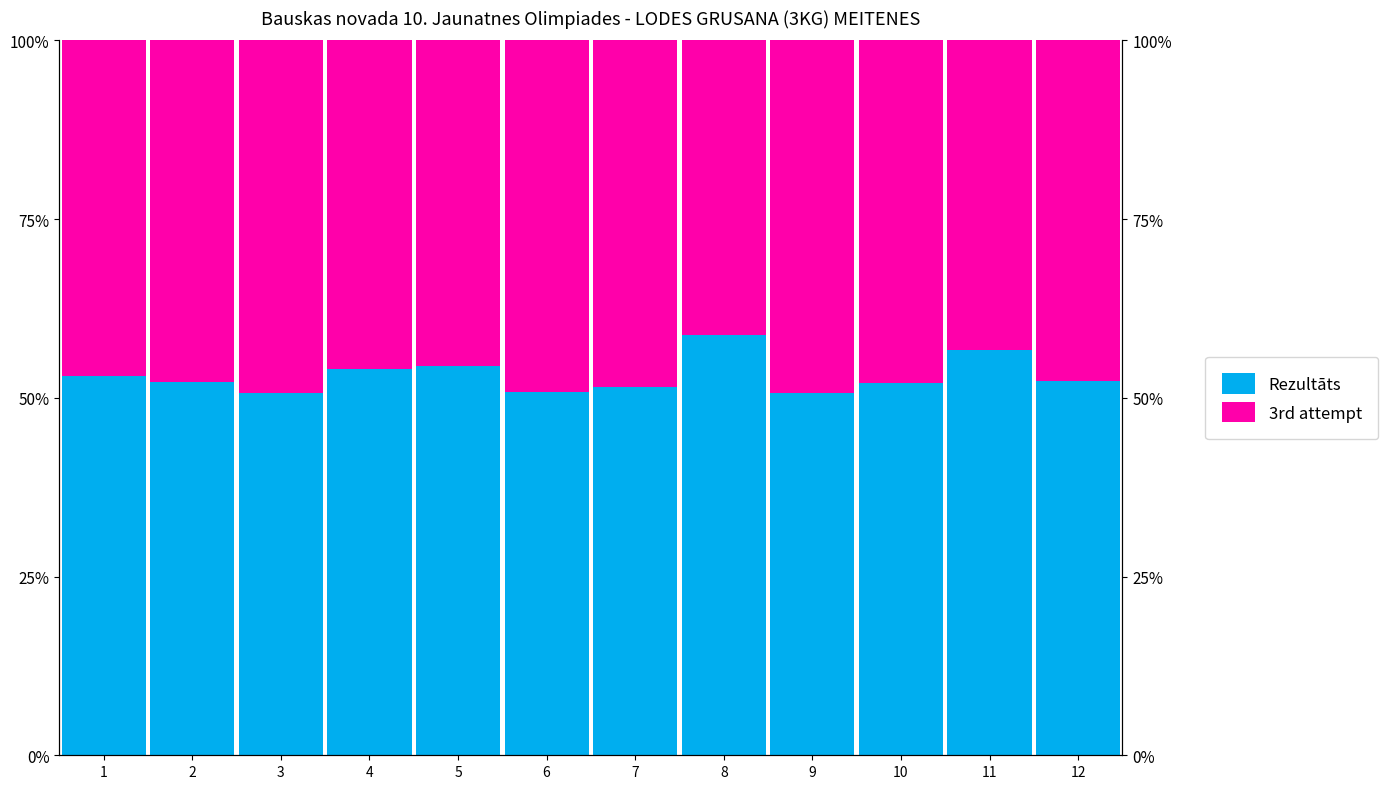

Between 4 and 3, which is larger?

4